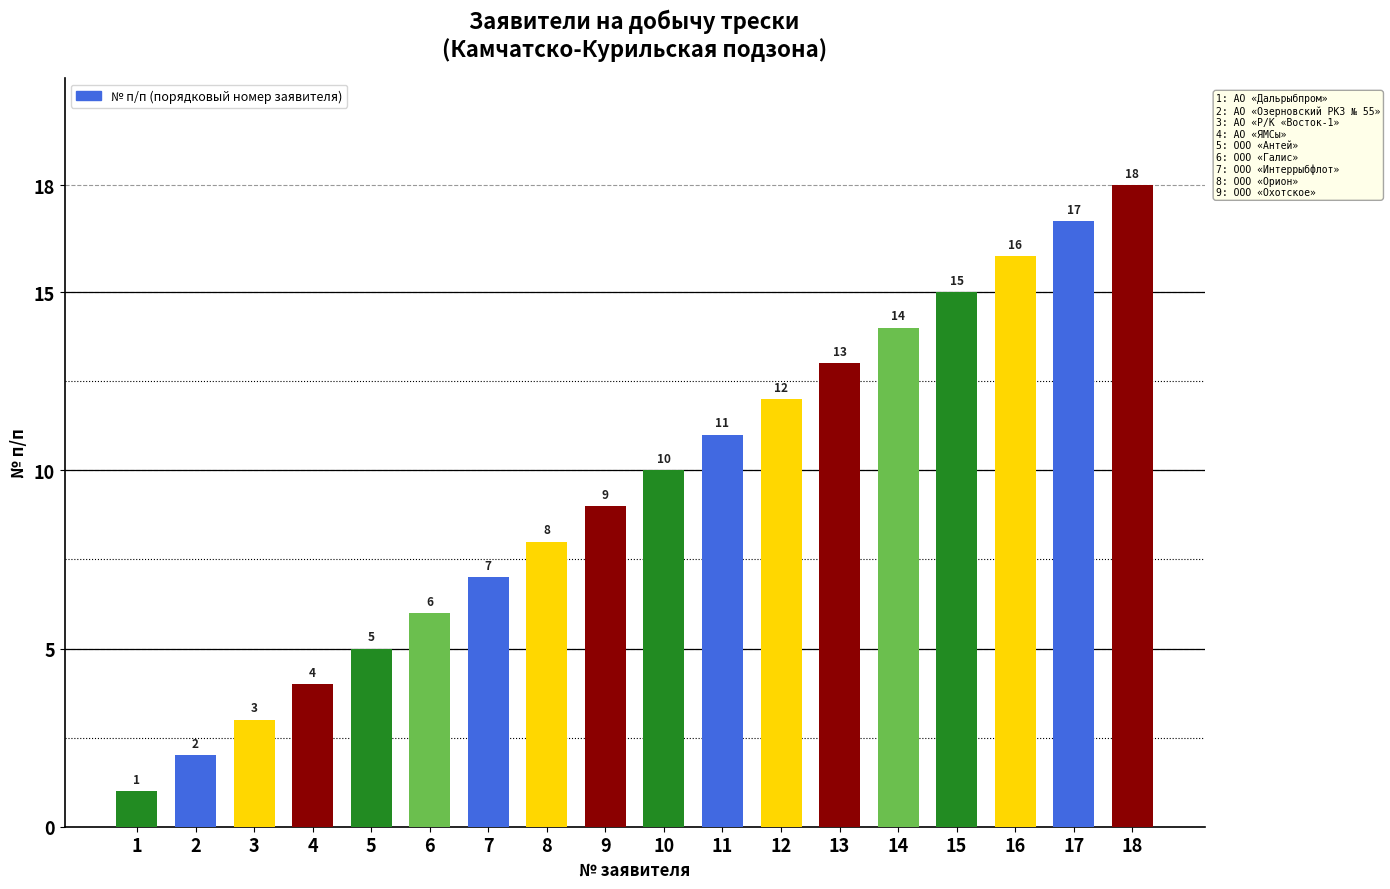

What is the value of the 5th bar from the left?

5